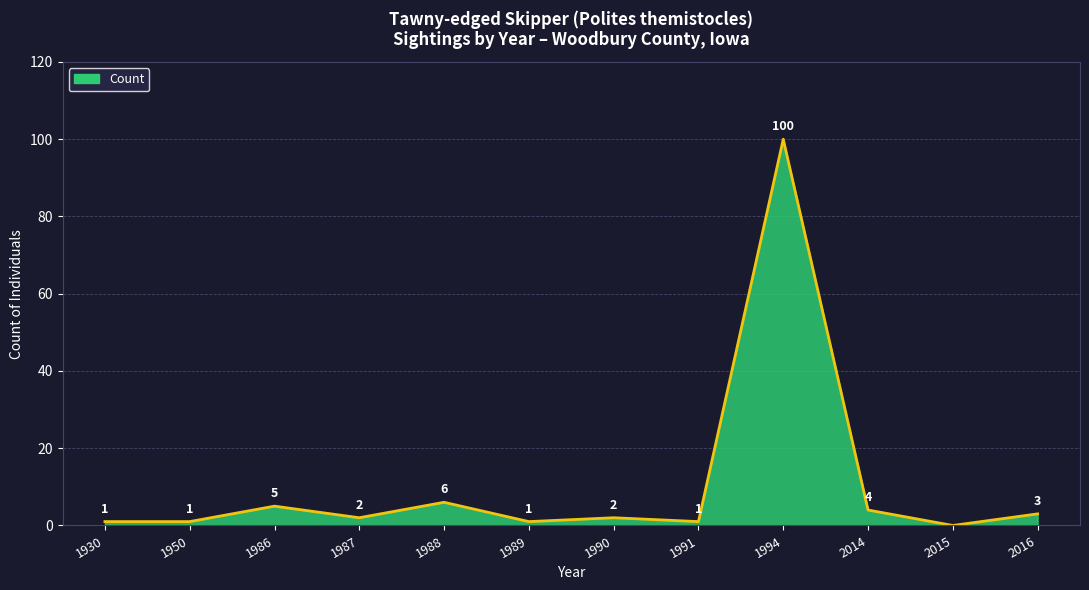

How many positive values are there?

11